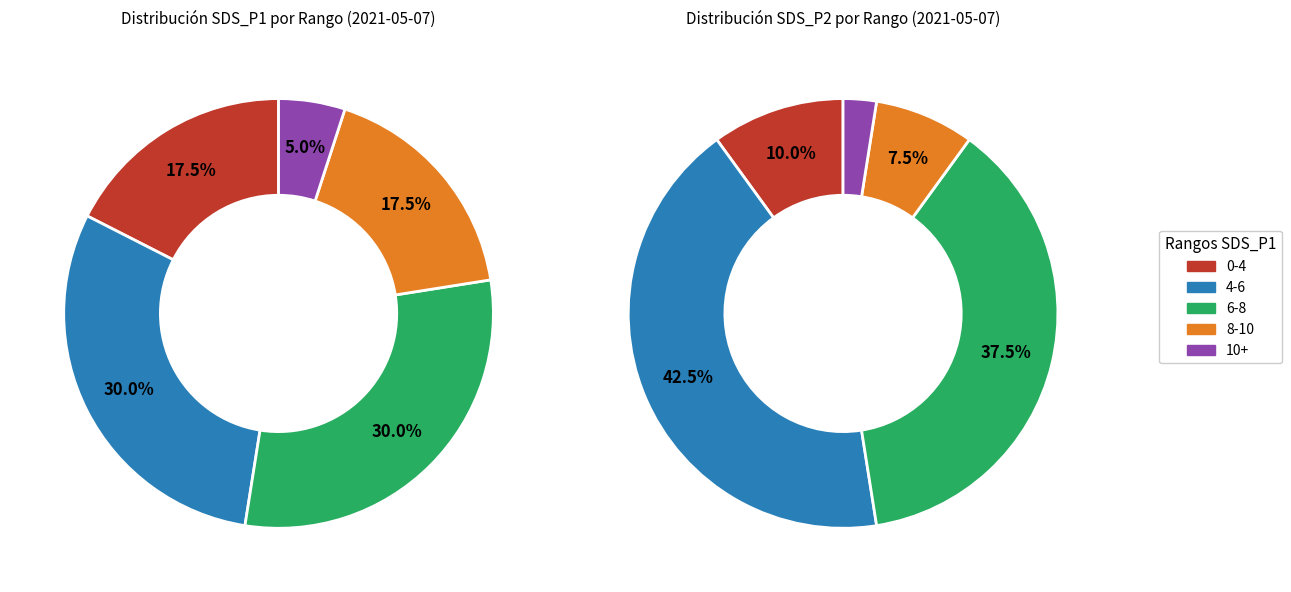

To the nearest percent, what portion does 25 represent?

3%